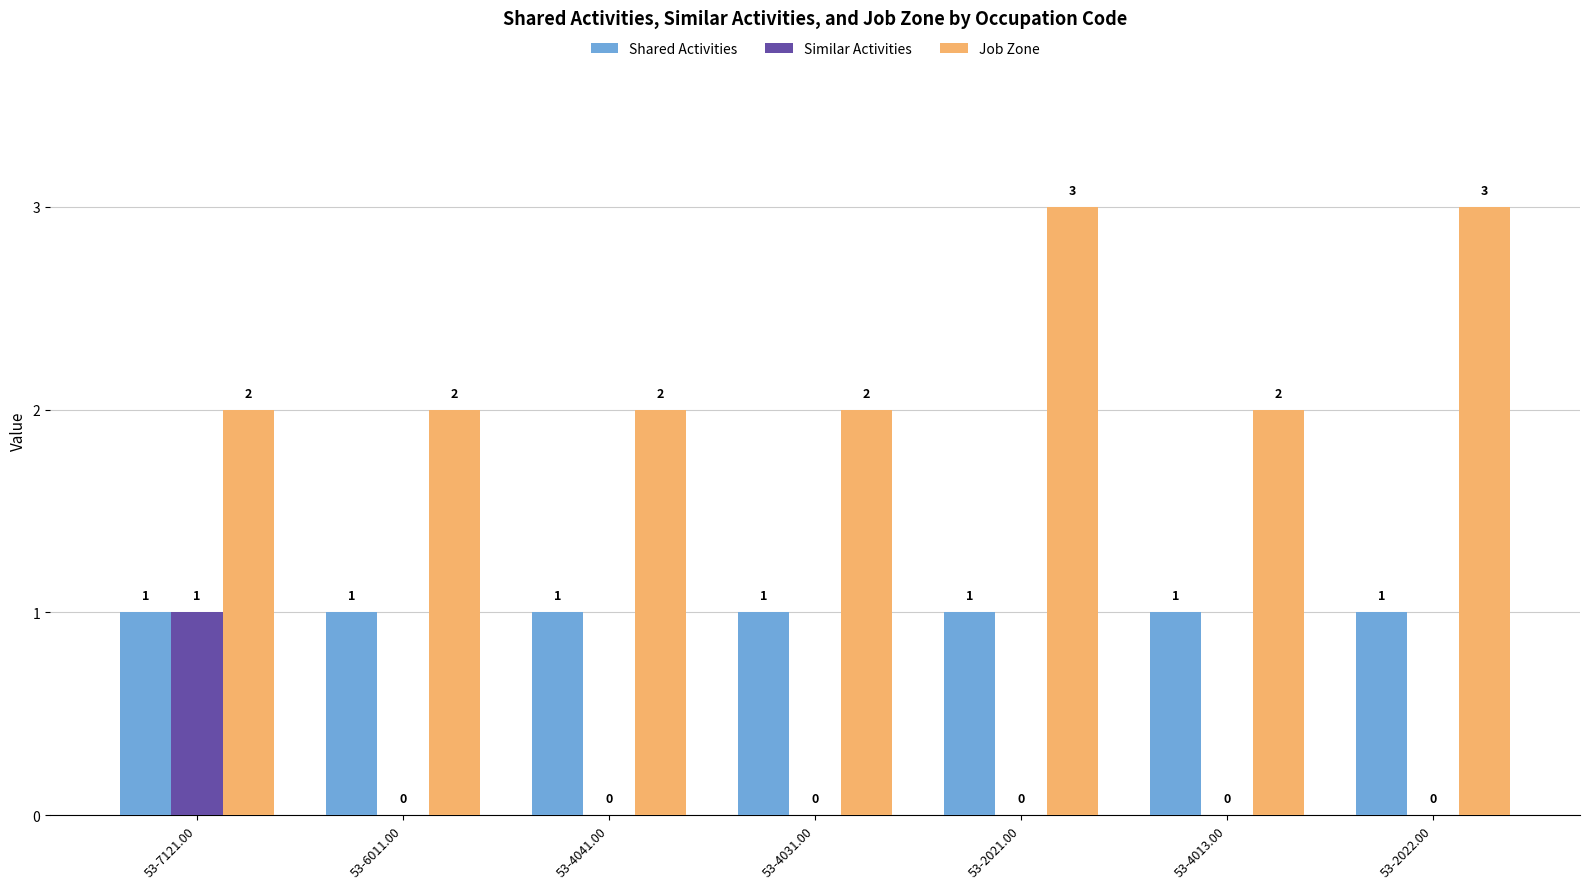

Is the value of Job Zone at 53-4013.00 greater than the value of Similar Activities at 53-2022.00?

Yes